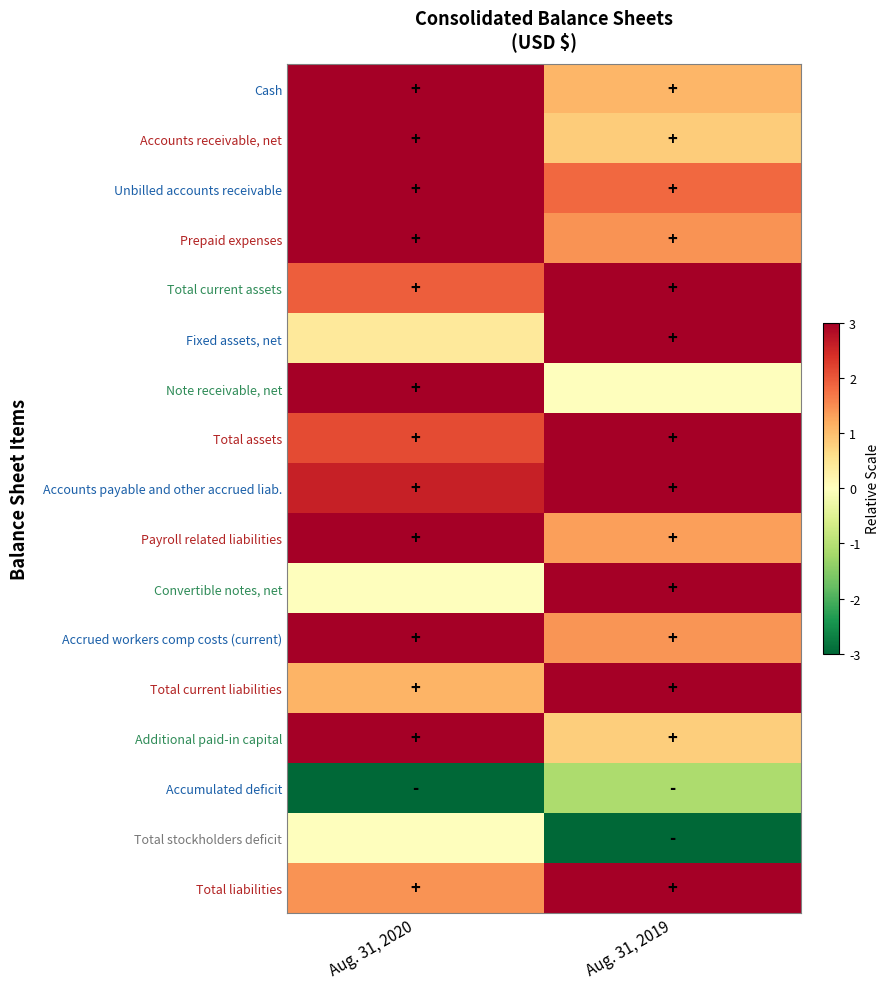

Between Aug. 31, 2020 and Aug. 31, 2019, which is larger?

Aug. 31, 2020